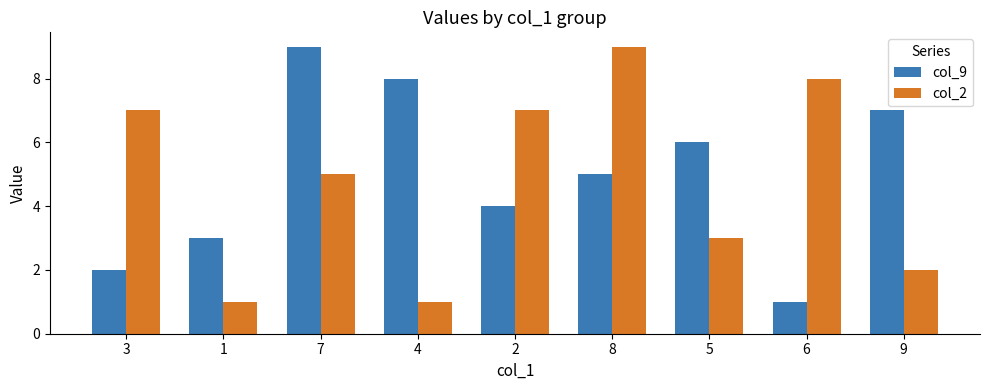

At how many categories does at least one series exceed 4?

8